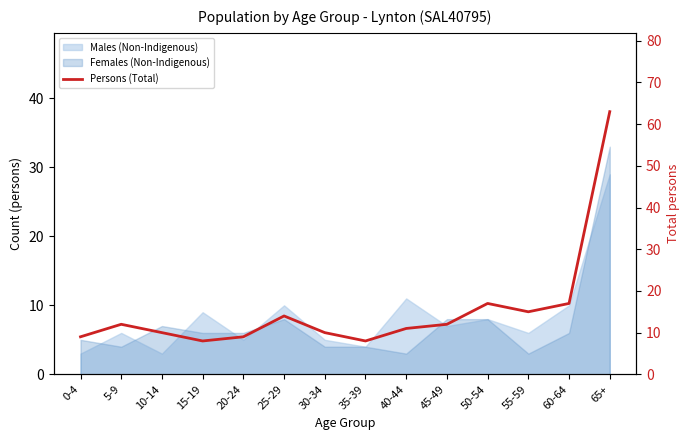

What is the change in value from 25-29 to 50-54?

+3